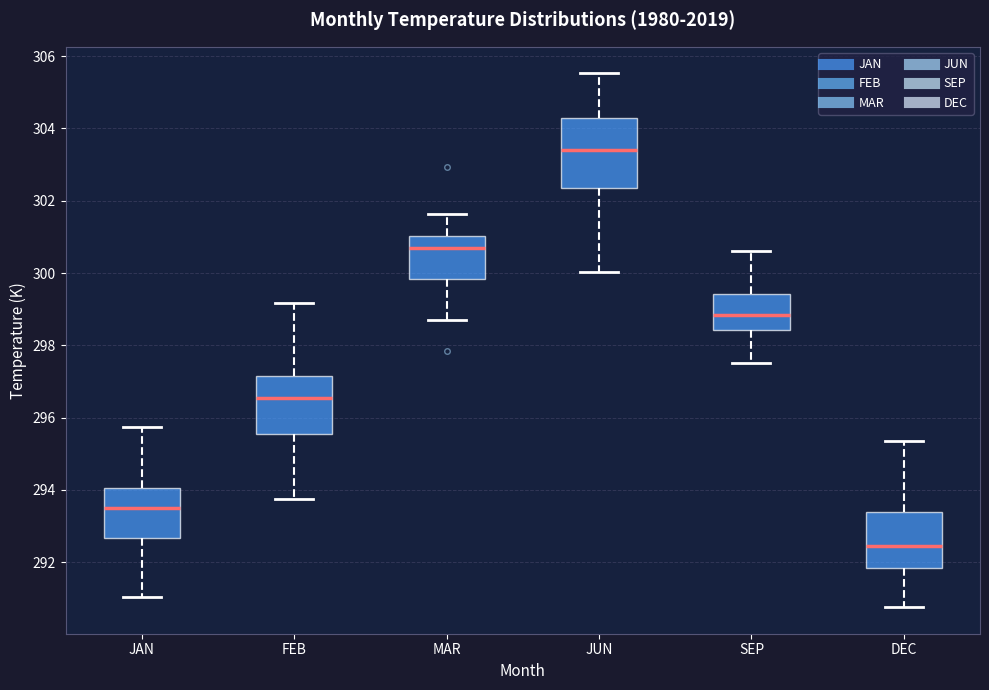

Comparing the boxes themselves (not the whiskers), which one is the tallest?

JUN